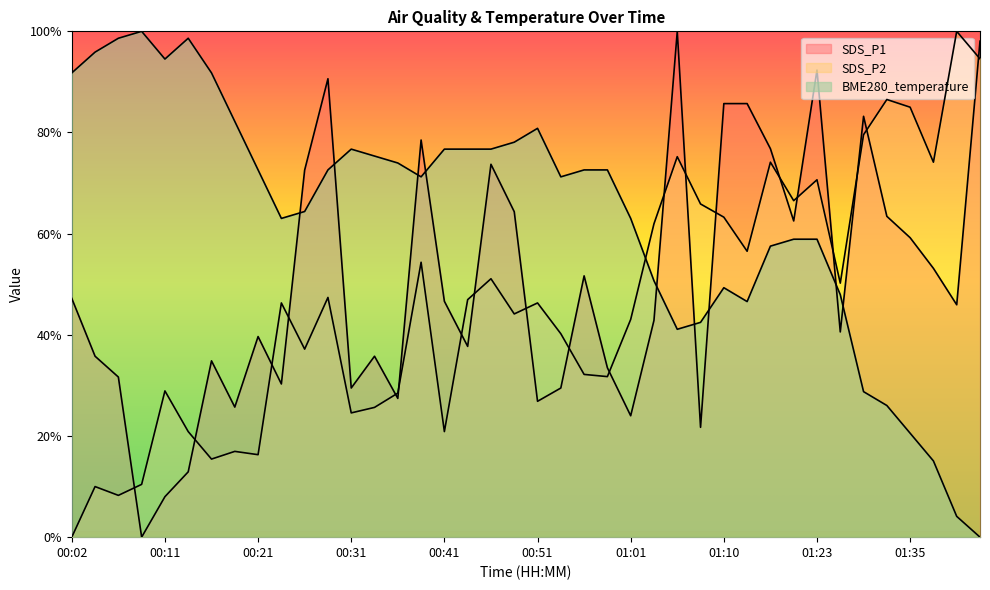

True or false: SDS_P2 has a value of 74.1 at 01:37.

True